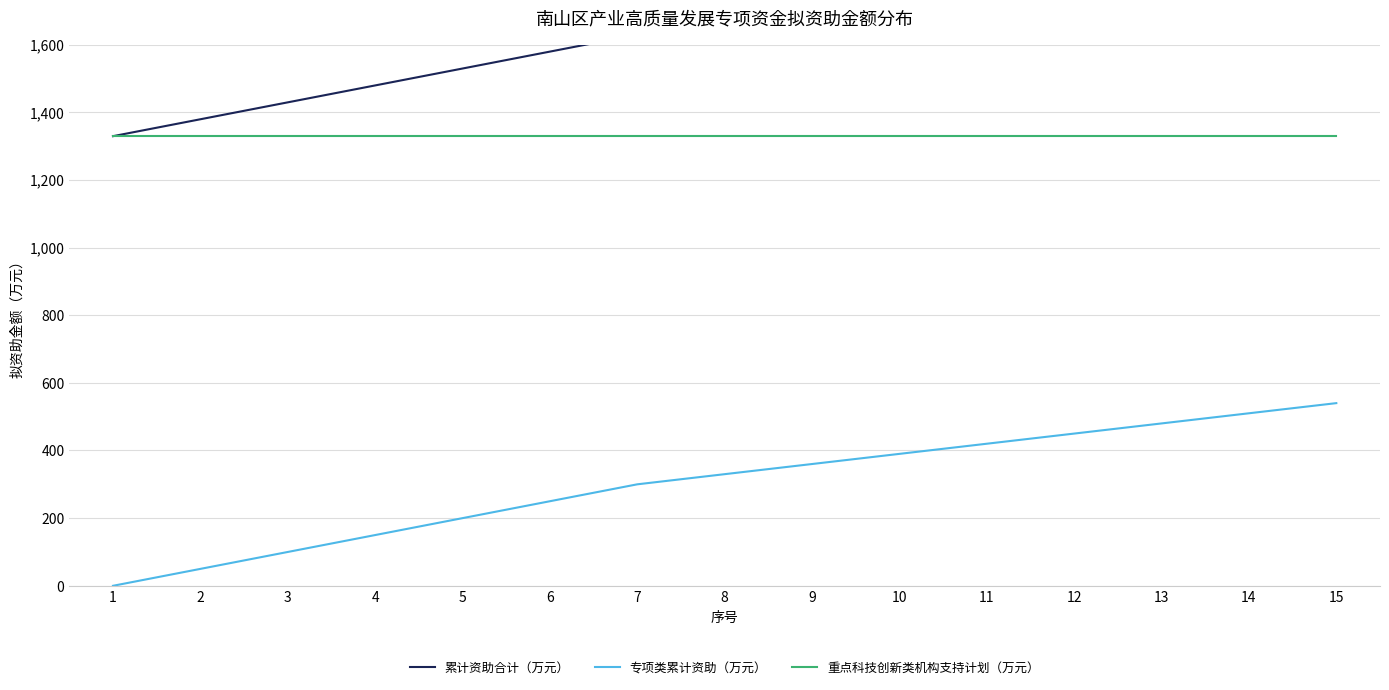

List the labels in order of 专项类累计资助（万元） value, largest first.

15, 14, 13, 12, 11, 10, 9, 8, 7, 6, 5, 4, 3, 2, 1